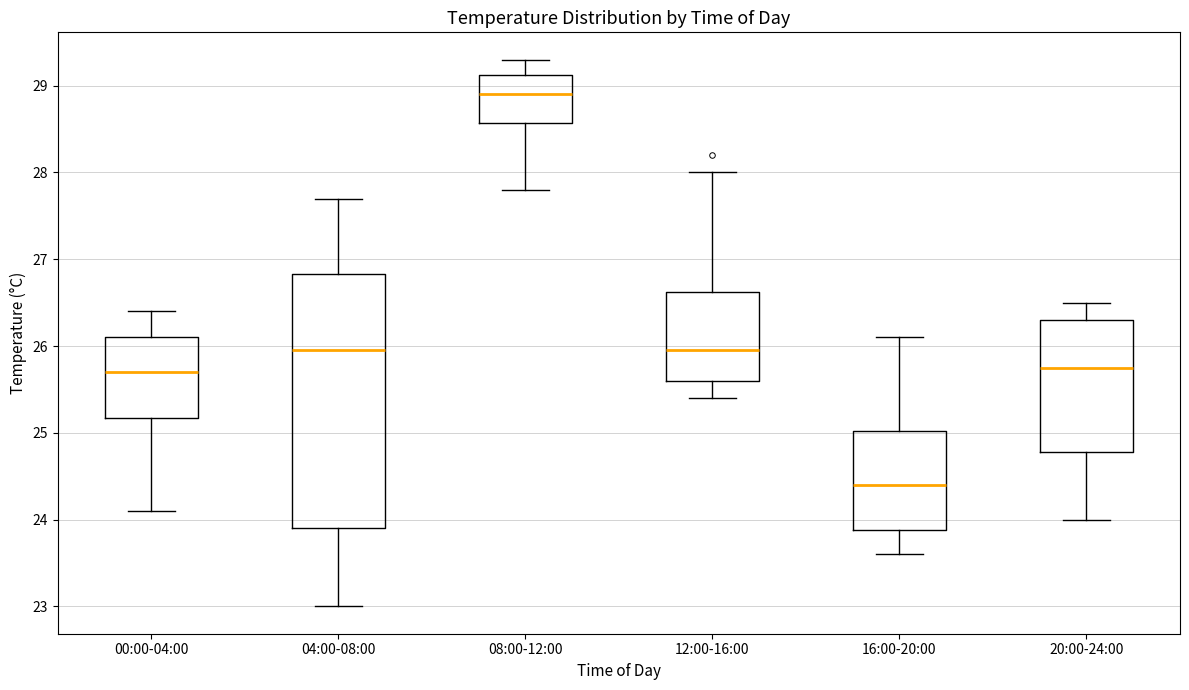

Which box is the tallest, from its lower edge to its upper edge?

04:00-08:00